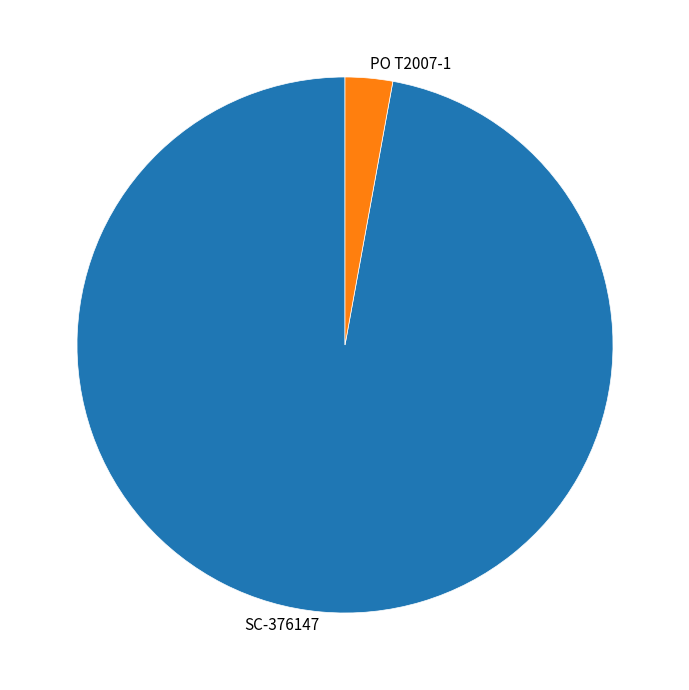

Which slice is the smallest?

PO T2007-1